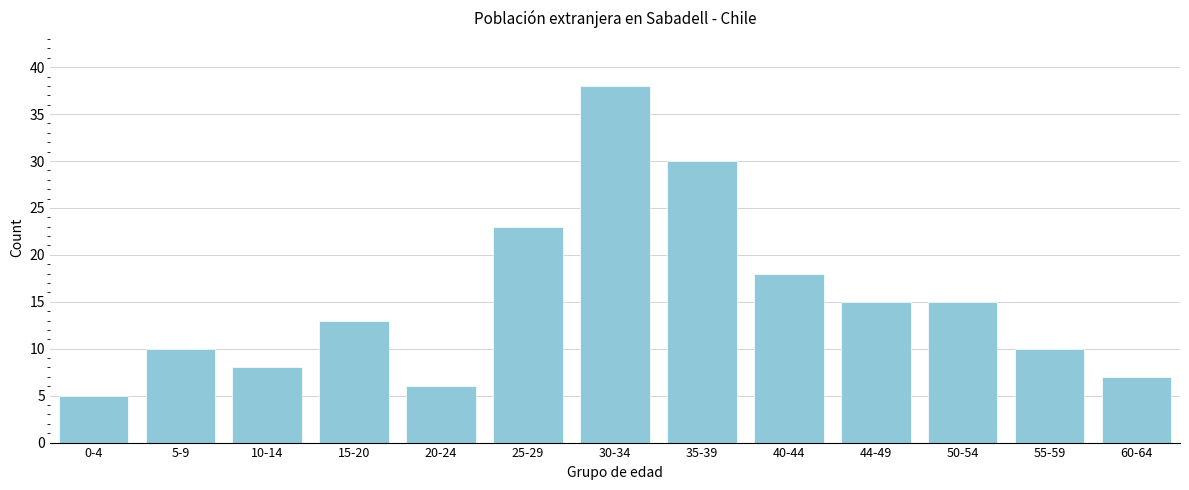

Reading left to right, extract all data points from this chart.

0-4=5	5-9=10	10-14=8	15-20=13	20-24=6	25-29=23	30-34=38	35-39=30	40-44=18	44-49=15	50-54=15	55-59=10	60-64=7